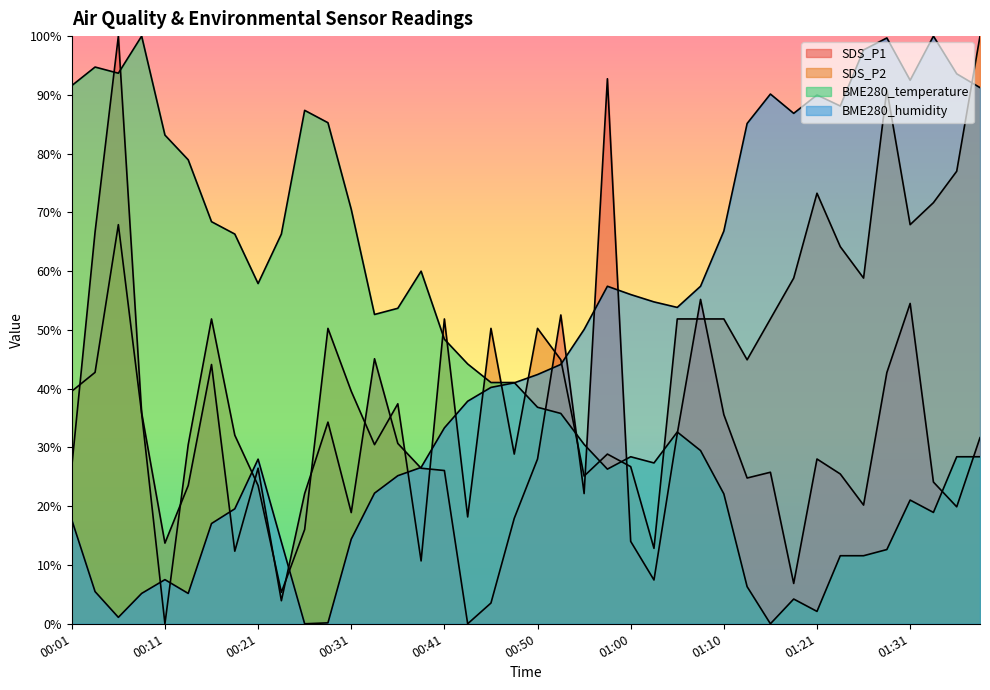

Reading left to right, list all the values displayed in this chart.

SDS_P1: 00:01=26.8	00:04=66.7	00:06=100.0	00:09=35.9	00:11=13.7	00:14=23.5	00:16=44.1	00:19=12.4	00:21=26.5	00:23=3.9	00:26=22.2	00:28=34.3	00:31=18.9	00:33=45.1	00:36=30.7	00:38=26.5	00:41=26.1	00:43=0.0	00:45=3.5	00:48=17.9	00:50=28.0	00:53=52.5	00:55=22.2	00:58=92.7	01:00=14.0	01:03=7.5	01:05=32.4	01:08=55.2	01:10=35.6	01:13=24.8	01:15=25.8	01:18=6.9	01:21=28.0	01:23=25.5	01:26=20.2	01:28=42.7	01:31=54.5	01:33=24.1	01:36=19.9	01:38=31.7
SDS_P2: 00:01=39.6	00:04=42.8	00:06=67.9	00:09=35.8	00:11=0.0	00:14=30.5	00:16=51.9	00:19=32.1	00:21=23.5	00:23=5.3	00:26=16.0	00:28=50.3	00:31=39.6	00:33=30.5	00:36=37.4	00:38=10.7	00:41=51.9	00:43=18.2	00:45=50.3	00:48=28.9	00:50=50.3	00:53=44.9	00:55=25.1	00:58=28.9	01:00=26.7	01:03=12.8	01:05=51.9	01:08=51.9	01:10=51.9	01:13=44.9	01:15=51.9	01:18=58.8	01:21=73.3	01:23=64.2	01:26=58.8	01:28=90.9	01:31=67.9	01:33=71.7	01:36=77.0	01:38=100.0
BME280_temperature: 00:01=91.6	00:04=94.7	00:06=93.7	00:09=100.0	00:11=83.2	00:14=78.9	00:16=68.4	00:19=66.3	00:21=57.9	00:23=66.3	00:26=87.4	00:28=85.3	00:31=70.5	00:33=52.6	00:36=53.7	00:38=60.0	00:41=48.4	00:43=44.2	00:45=41.1	00:48=41.1	00:50=36.8	00:53=35.8	00:55=30.5	00:58=26.3	01:00=28.4	01:03=27.4	01:05=32.6	01:08=29.5	01:10=22.1	01:13=6.3	01:15=0.0	01:18=4.2	01:21=2.1	01:23=11.6	01:26=11.6	01:28=12.6	01:31=21.1	01:33=18.9	01:36=28.4	01:38=28.4
BME280_humidity: 00:01=17.7	00:04=5.5	00:06=1.1	00:09=5.2	00:11=7.5	00:14=5.2	00:16=17.1	00:19=19.6	00:21=28.0	00:23=13.9	00:26=0.0	00:28=0.2	00:31=14.4	00:33=22.2	00:36=25.2	00:38=26.6	00:41=33.3	00:43=37.9	00:45=40.2	00:48=41.0	00:50=42.4	00:53=44.1	00:55=50.1	00:58=57.4	01:00=56.0	01:03=54.8	01:05=53.8	01:08=57.4	01:10=66.8	01:13=85.1	01:15=90.1	01:18=86.9	01:21=90.0	01:23=88.1	01:26=97.7	01:28=99.7	01:31=92.5	01:33=100.0	01:36=93.6	01:38=91.2